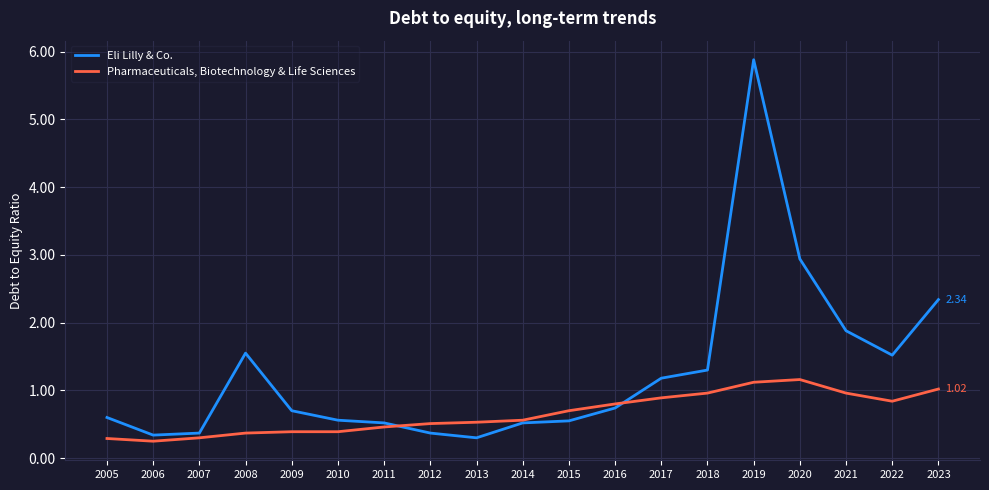

Rank the series at 2006 from highest to lowest value.

Eli Lilly & Co., Pharmaceuticals, Biotechnology & Life Sciences